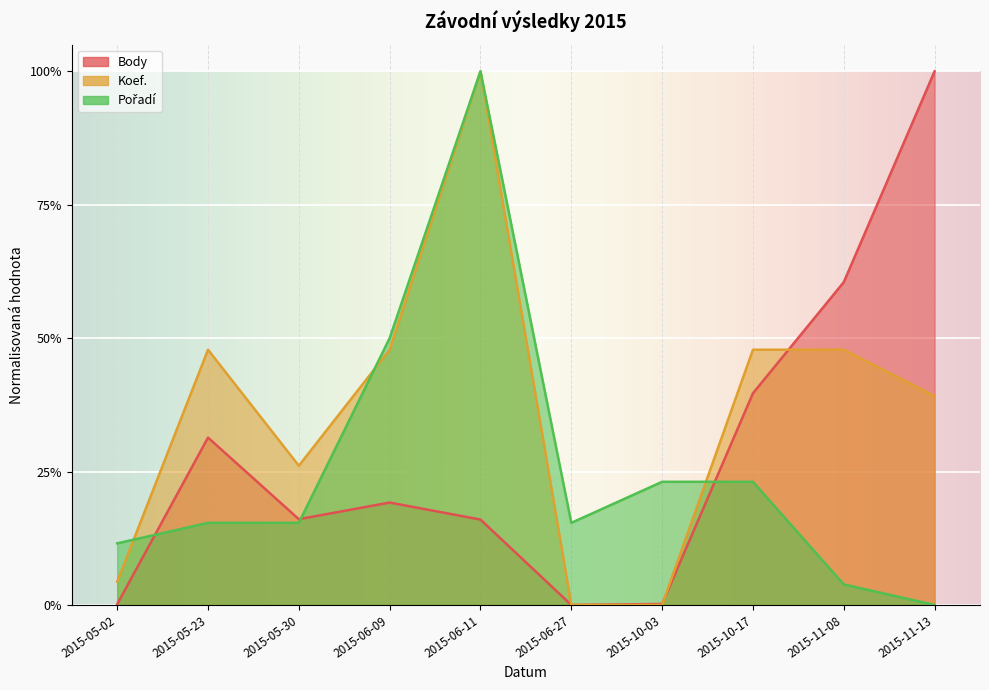

True or false: Body and Pořadí cross at least once.

True